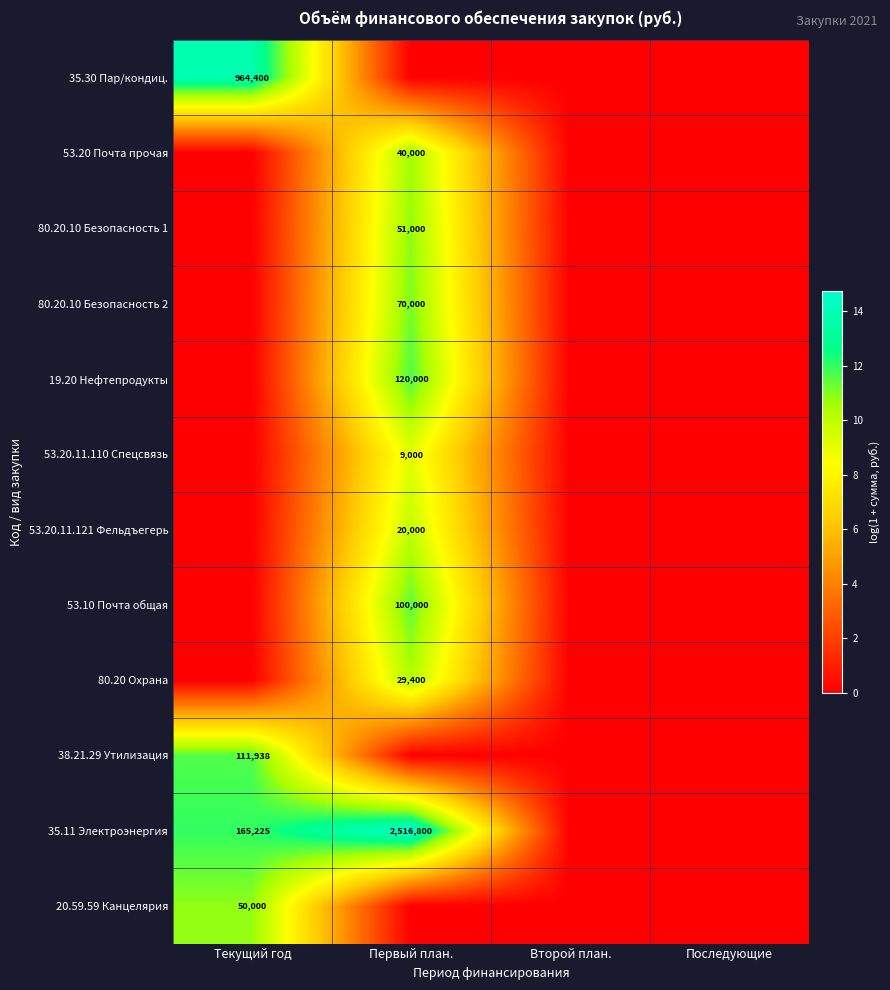

The value of 80.20 Охрана at Первый план. is 20169. True or false?

False